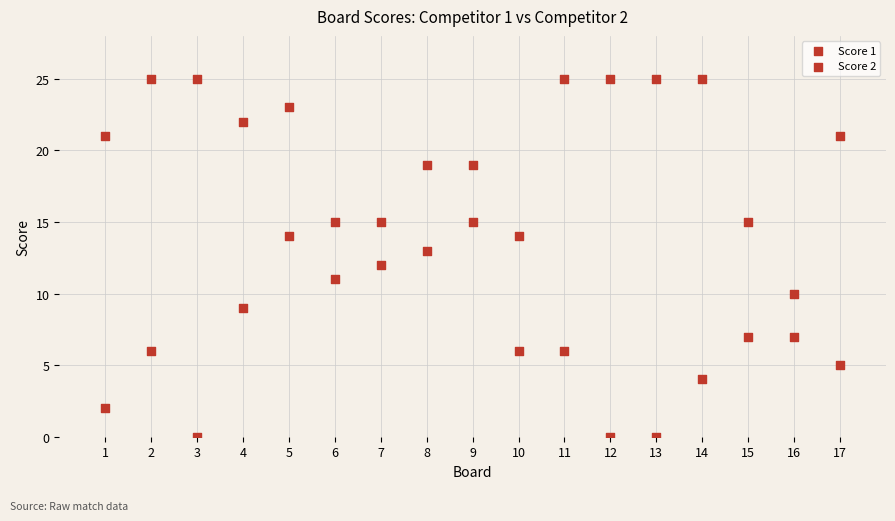

How many points are shown in the scatter plot?

34